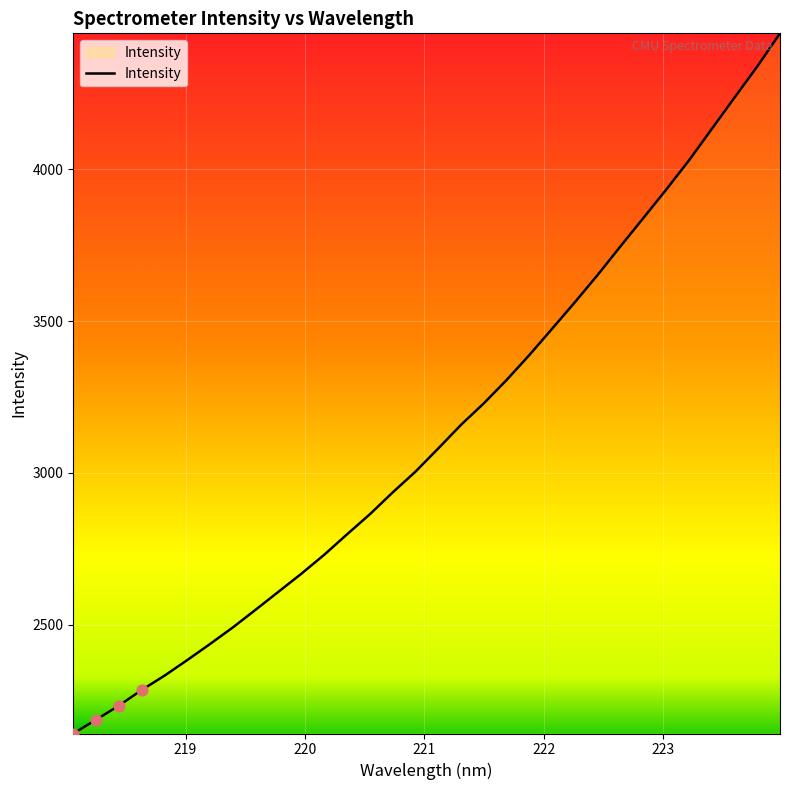

What is the greatest value displayed?

4447.1